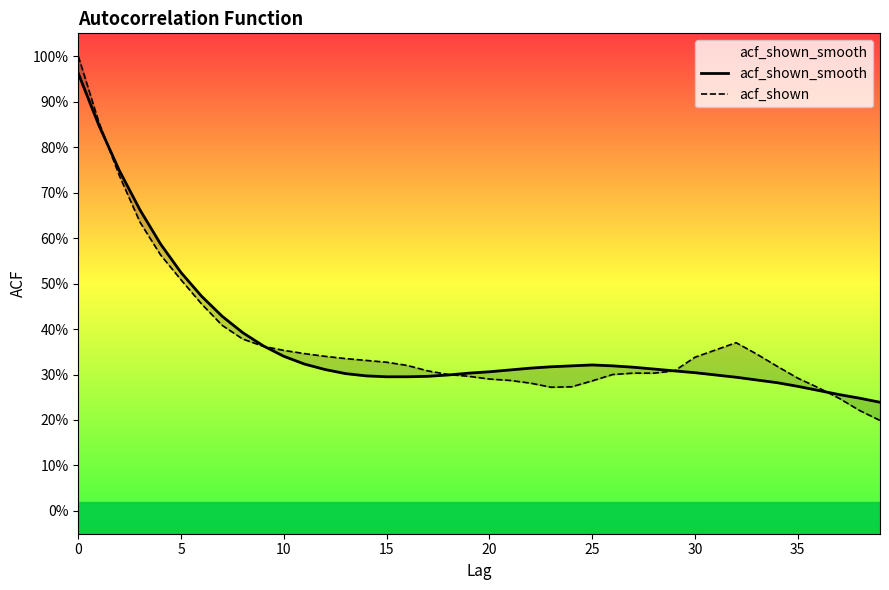

How many series are shown in this chart?

2